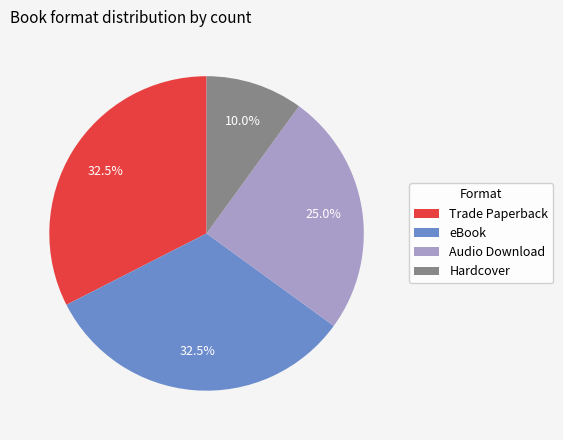

How much of the chart is everything except Audio Download?

75.0%